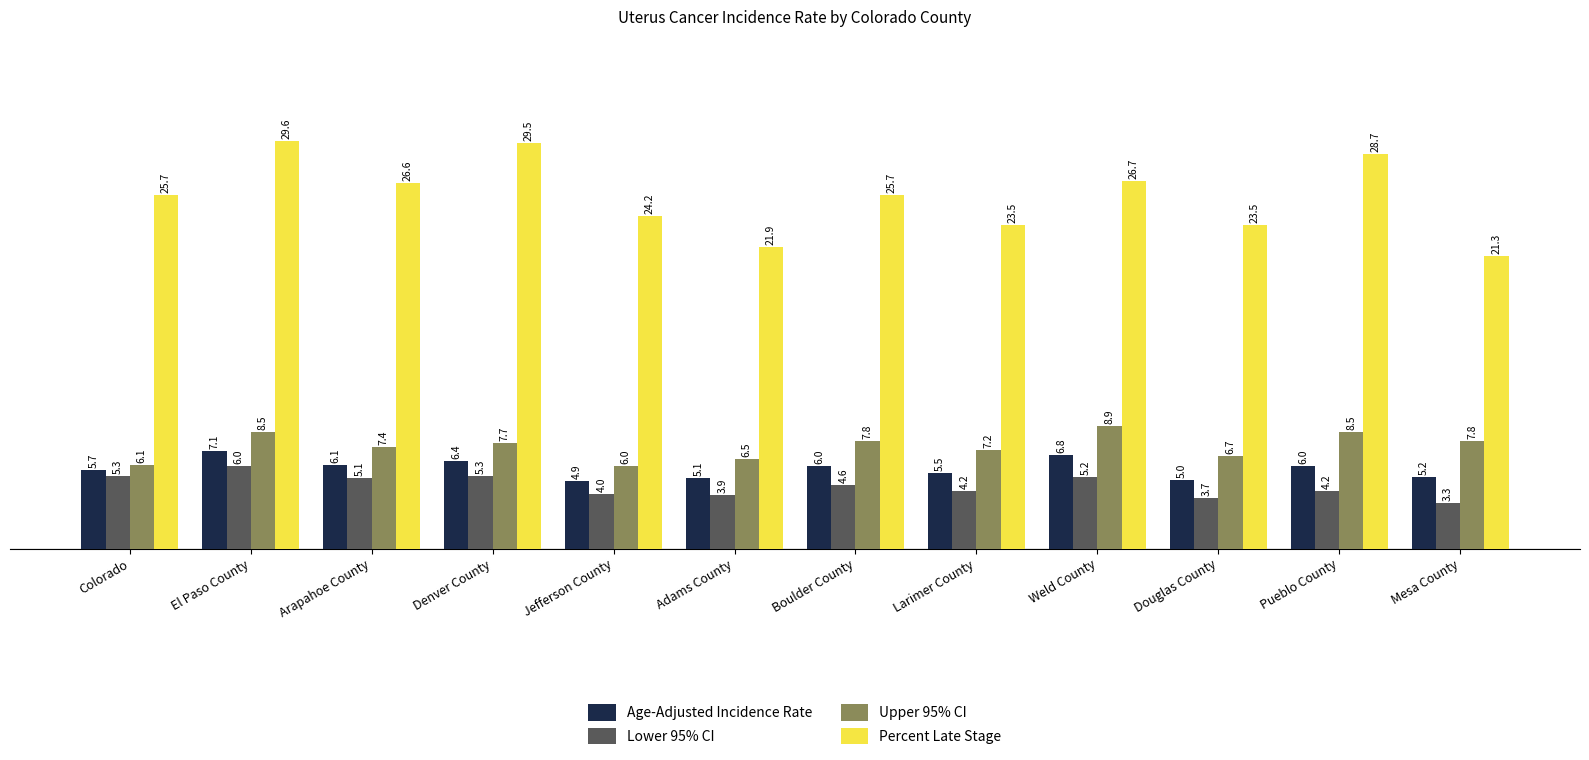

What is the difference between the highest and lowest values at Mesa County?

18.0